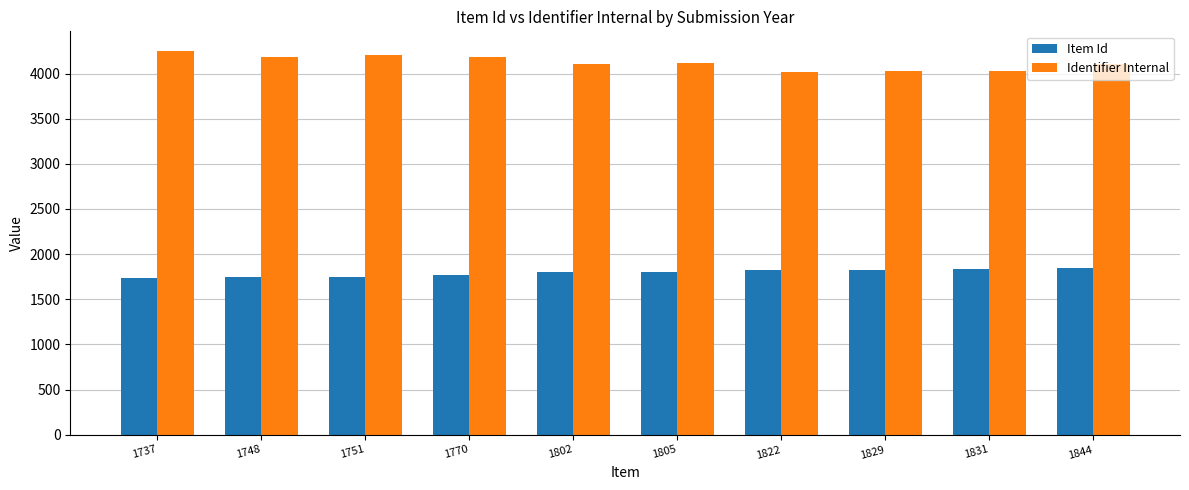

Which series has the widest spread of values?

Identifier Internal